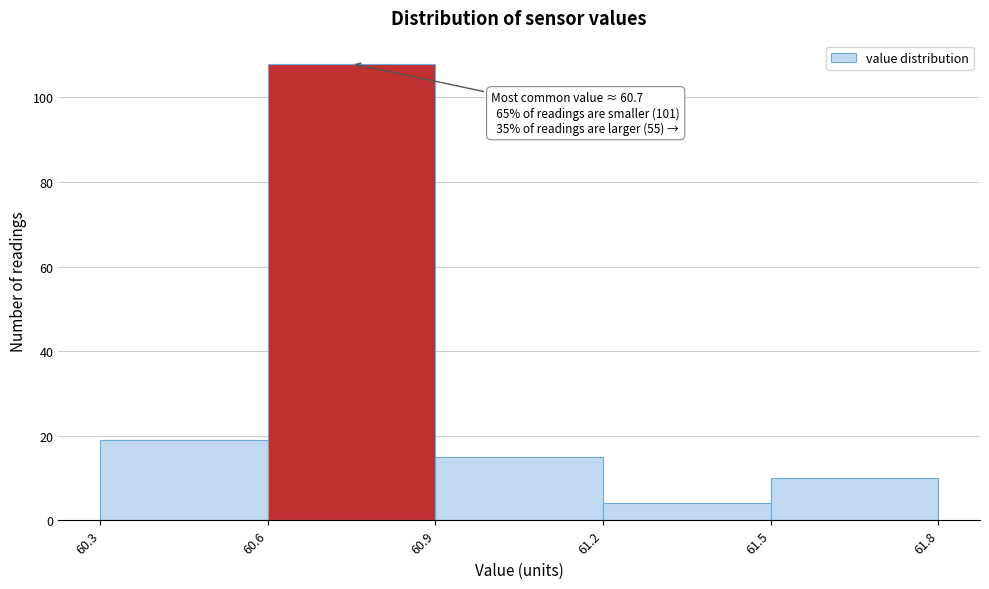

Over which range of the x-axis is the bar tallest?

60.6 to 60.9